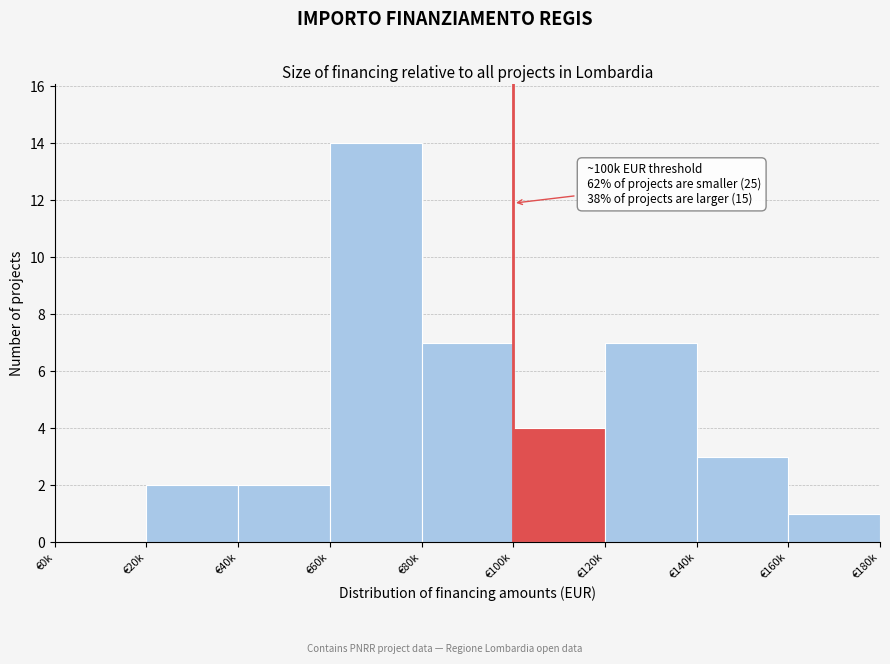

Reading left to right, what are all the values shown in this chart?

€0k=0	€20k=2	€40k=2	€60k=14	€80k=7	€100k=4	€120k=7	€140k=3	€160k=1